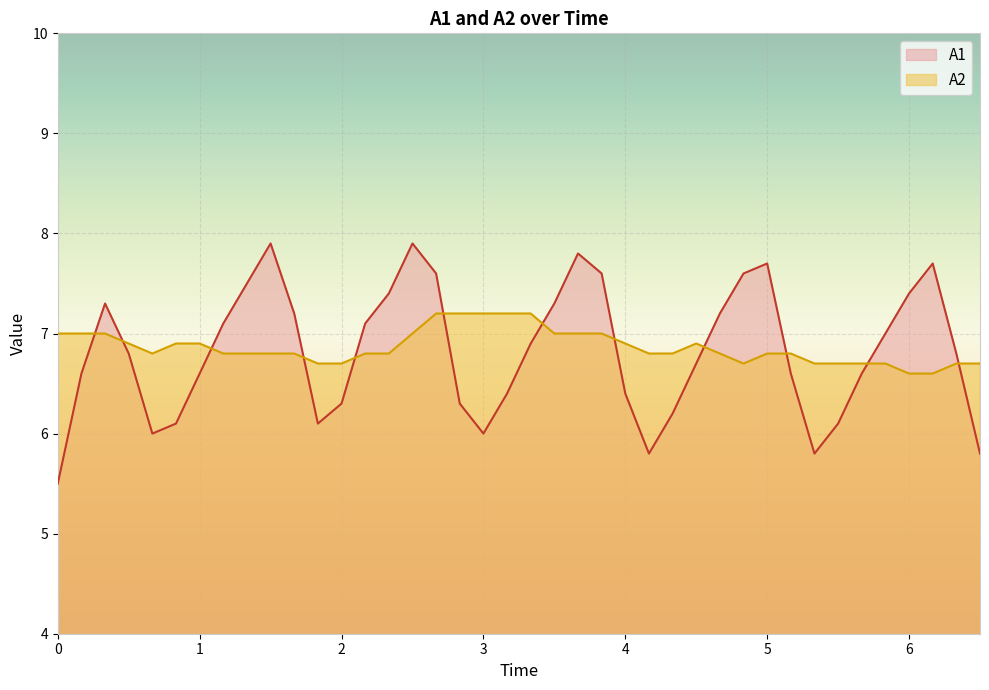

Rank the series by their maximum value, from lowest to highest.

A2, A1